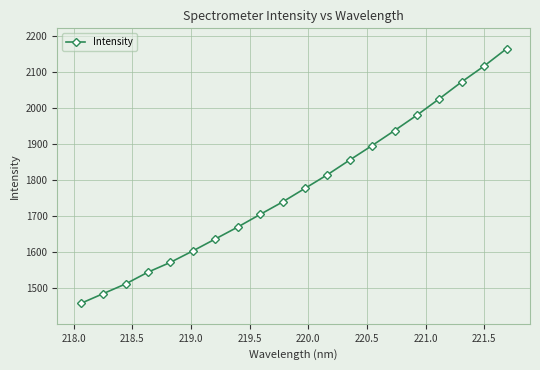

What is the value of the 19th point from the left?

2117.5